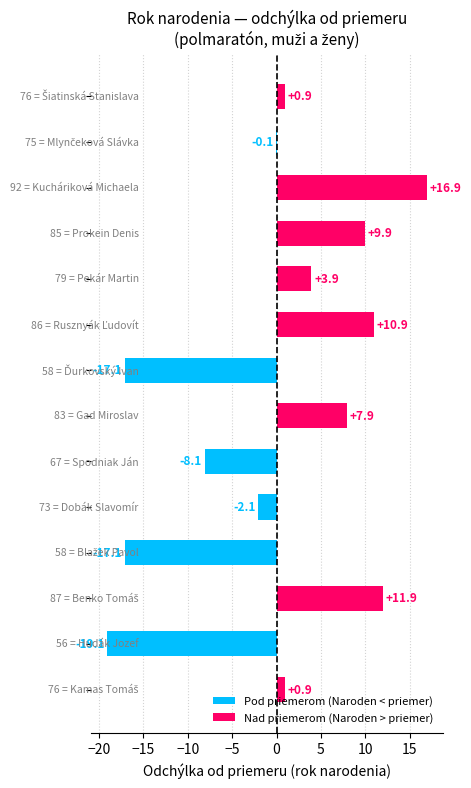

What is the maximum value shown in the chart?

16.9